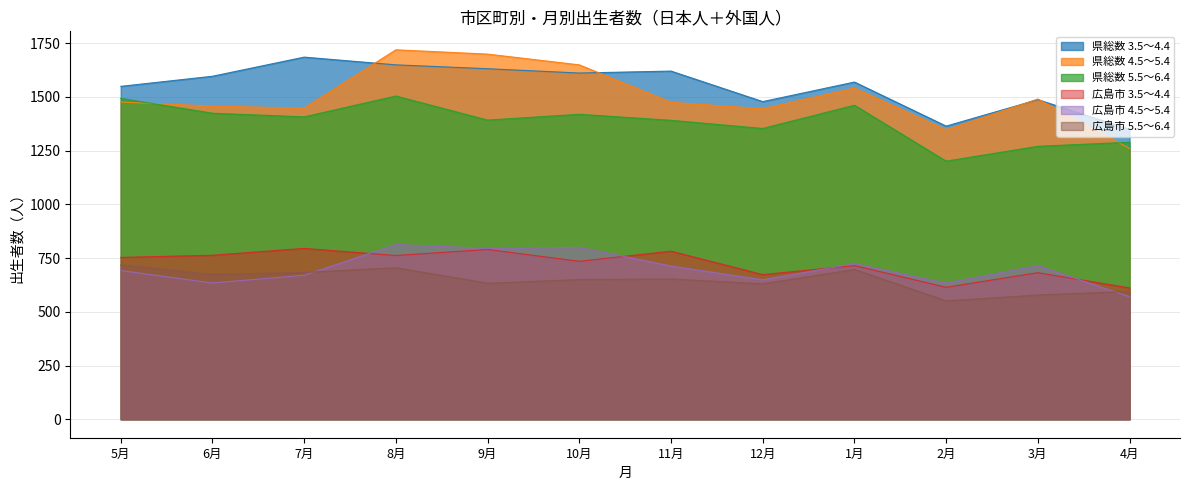

What is the minimum value for 県総数 5.5～6.4?

1201